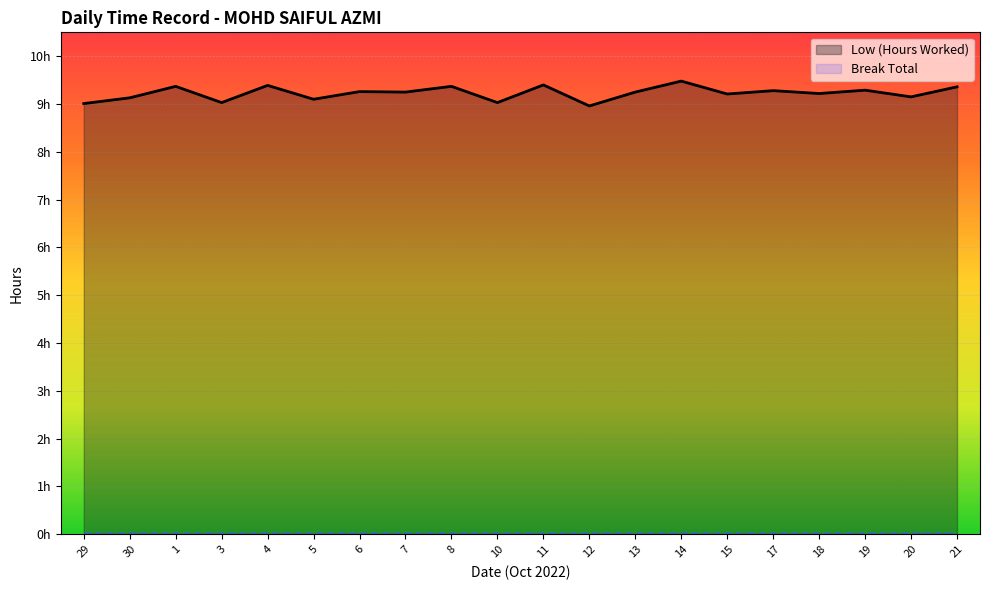

What is the sum of the Low (Hours Worked) values at 10 and 19?

18.3